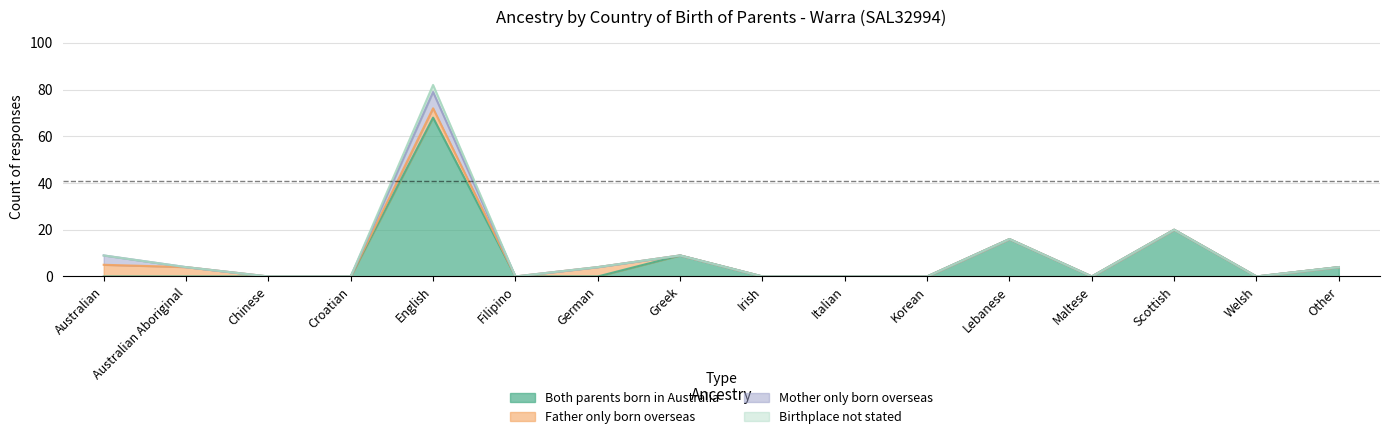

At which category is the sum across all series the highest?

English